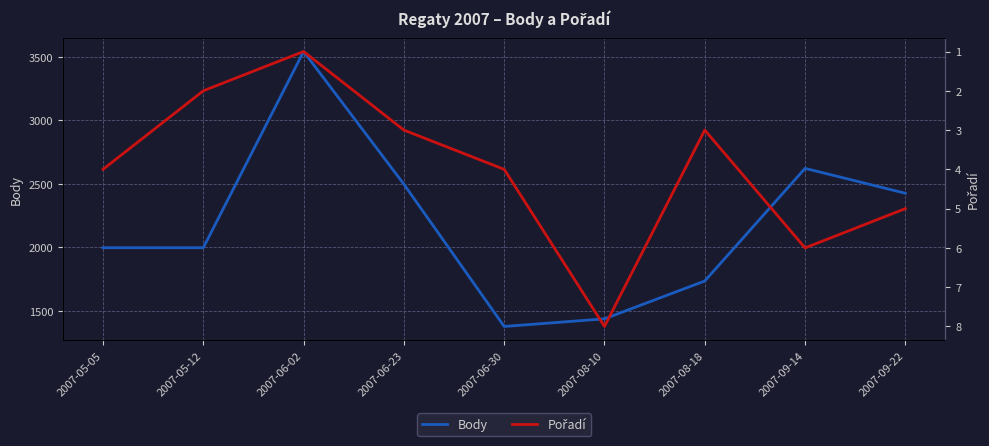

Which category has the lowest value in the Body series?

2007-06-30